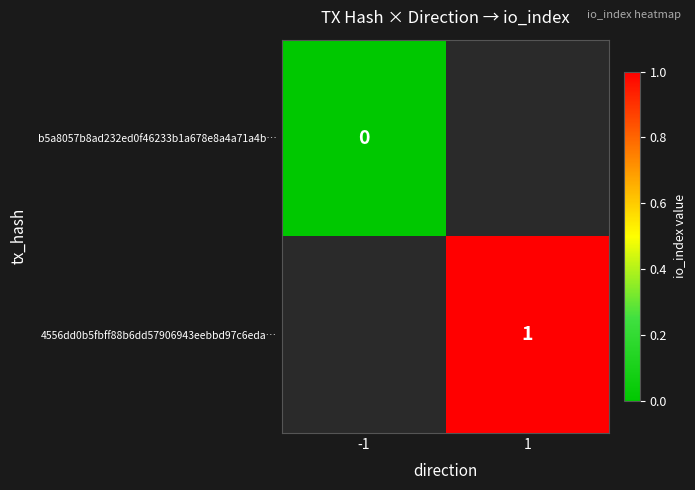

At which category does the chart reach its minimum across all series?

-1